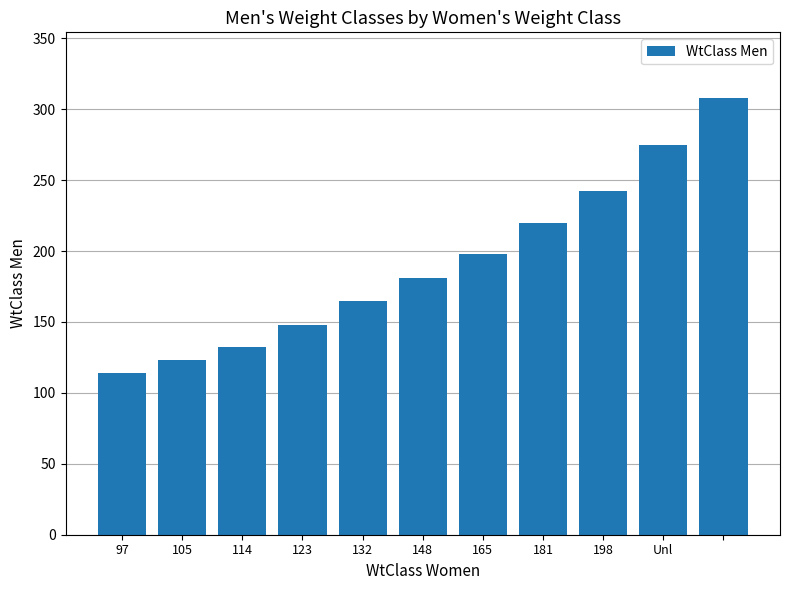

What is the value of the 11th bar from the left?

308